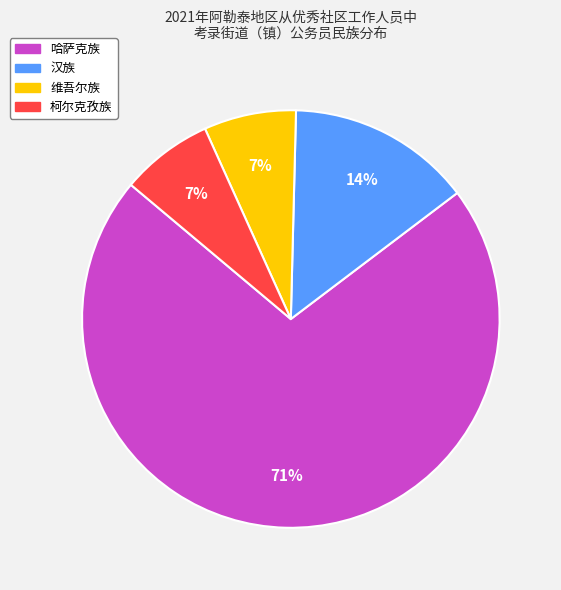

True or false: 哈萨克族 accounts for 60% of the total.

False